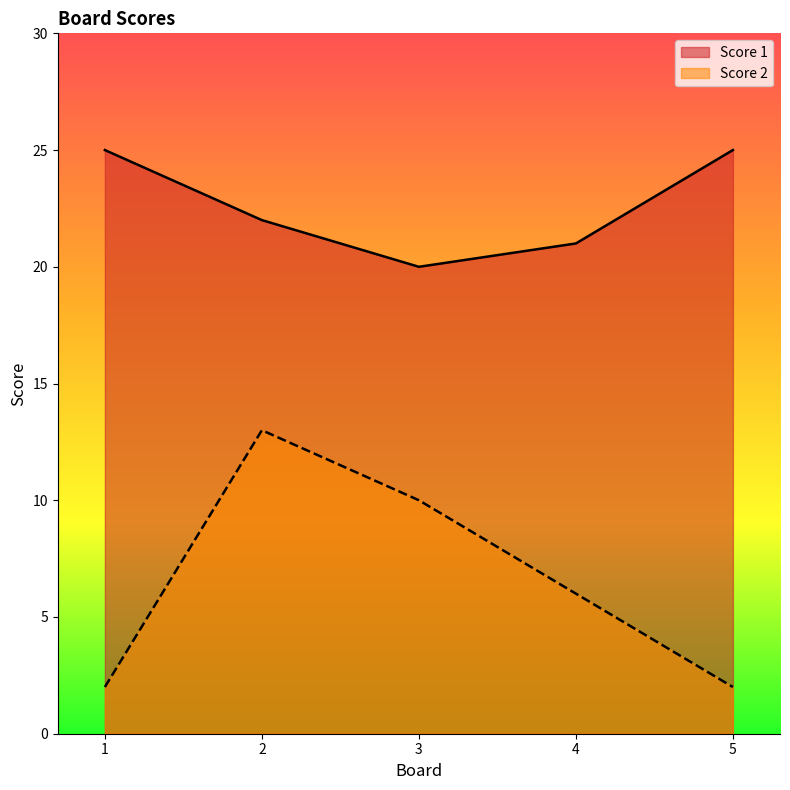

Between 1 and 4, which series saw the biggest shift?

Score 1